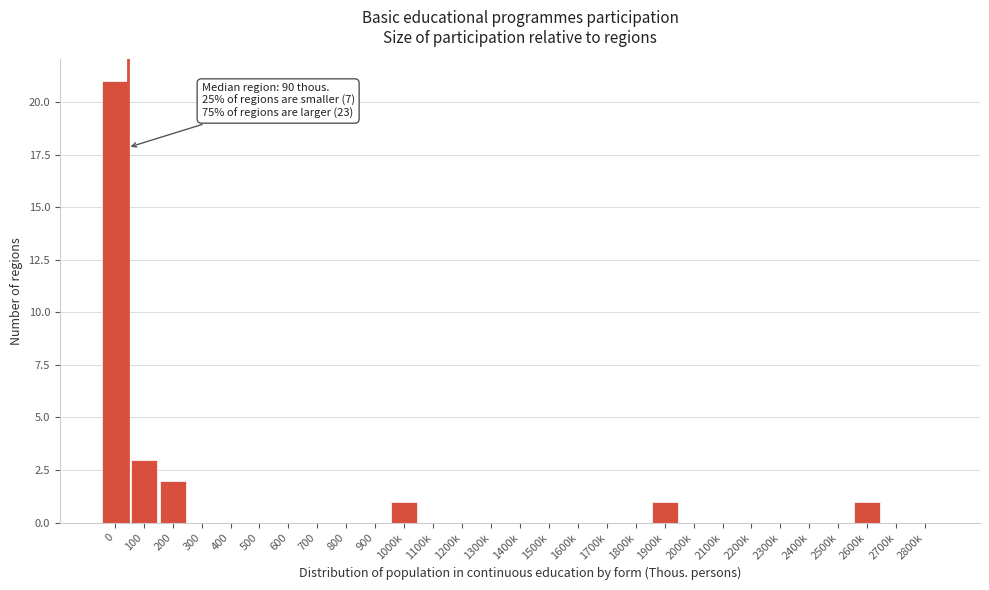

Reading right to left, transcribe all the data shown in this chart.

2800k=0	2700k=0	2600k=1	2500k=0	2400k=0	2300k=0	2200k=0	2100k=0	2000k=0	1900k=1	1800k=0	1700k=0	1600k=0	1500k=0	1400k=0	1300k=0	1200k=0	1100k=0	1000k=1	900=0	800=0	700=0	600=0	500=0	400=0	300=0	200=2	100=3	0=21